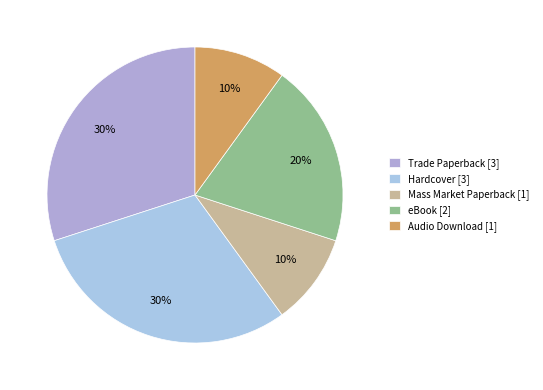

Is eBook the majority of the pie?

No